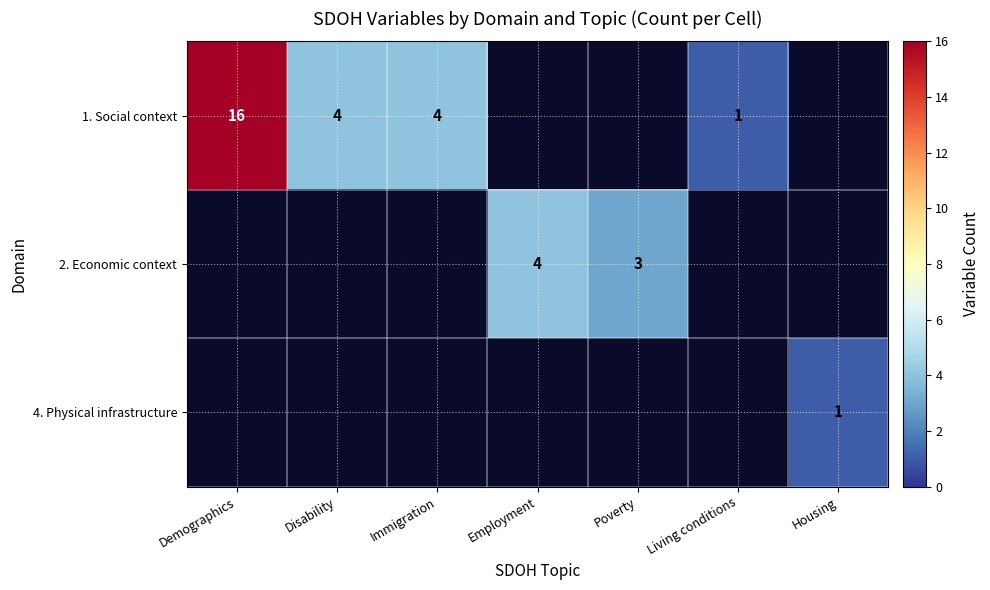

Is it true that 2. Economic context equals 4 at Employment?

True